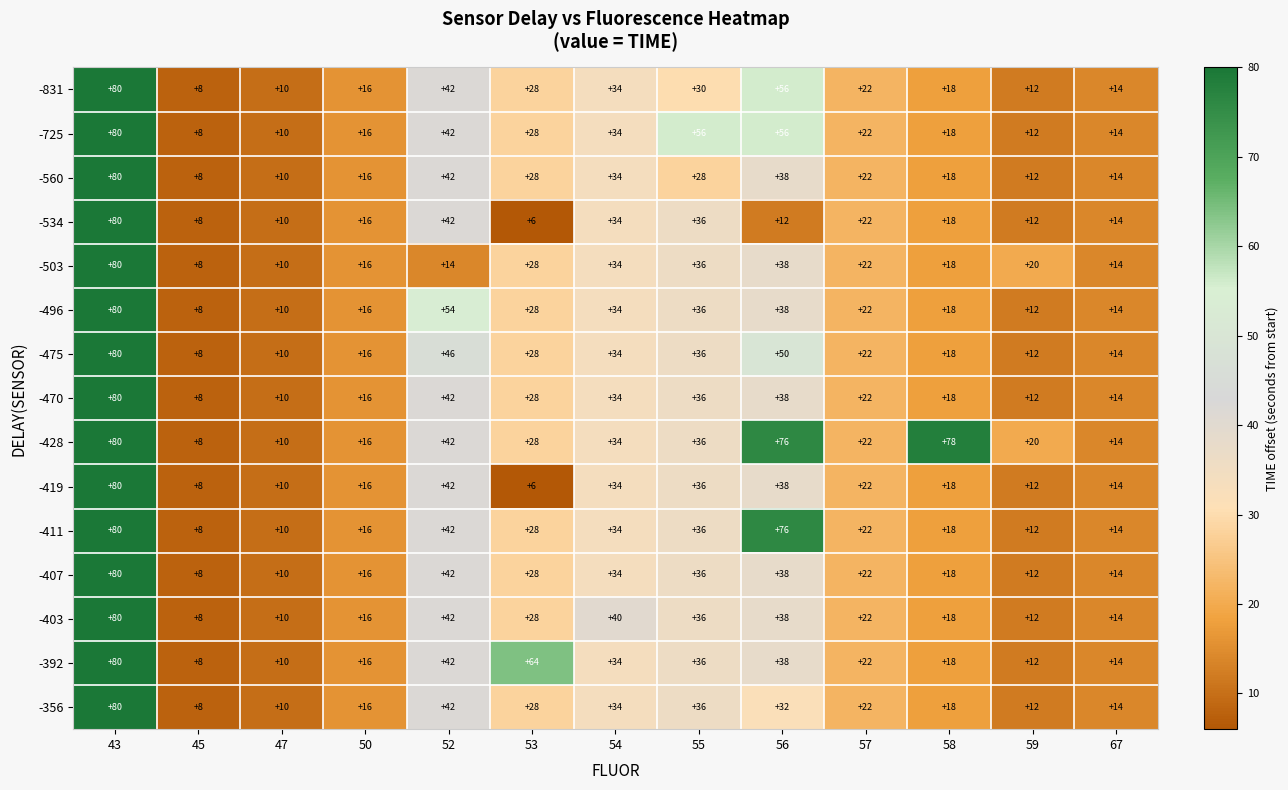

Count the number of data series in this chart.

15